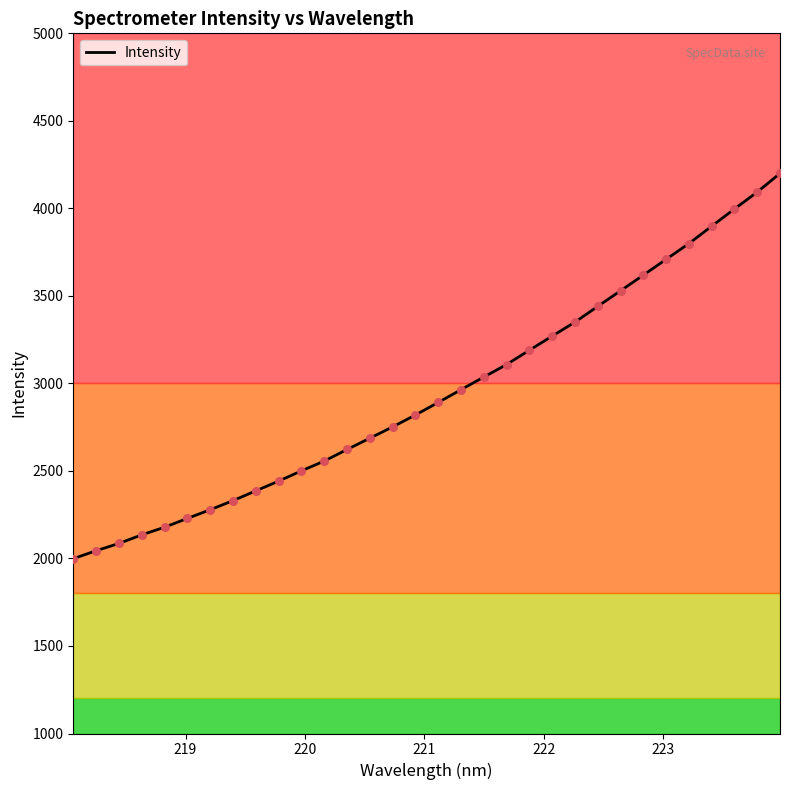

What is the lowest value of the Intensity series?

1998.9